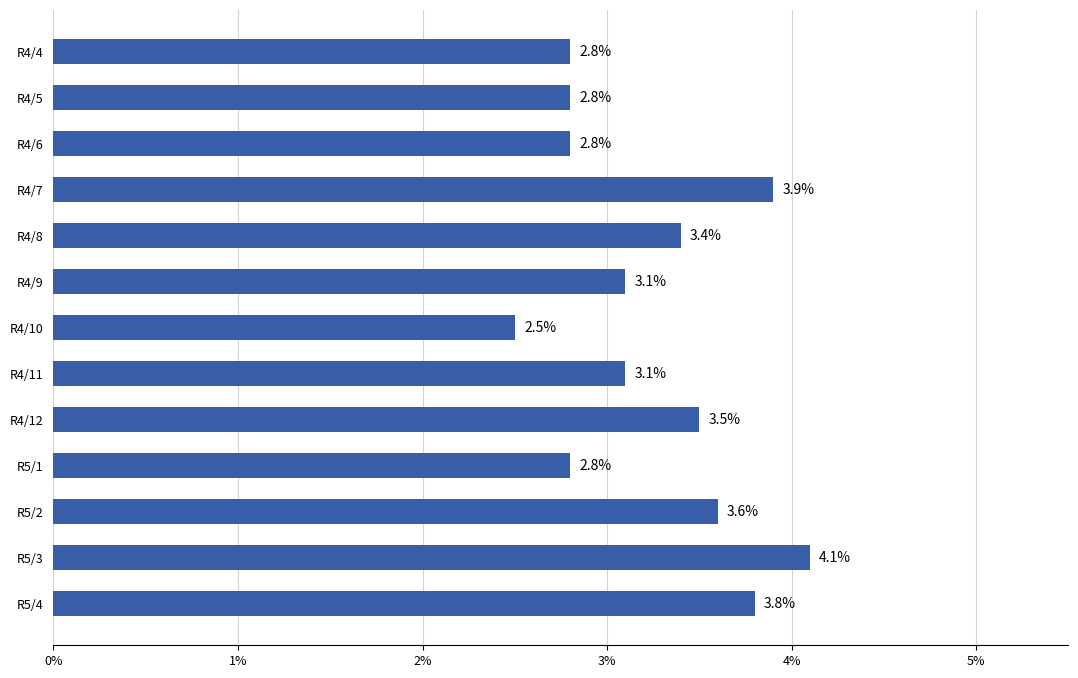

Which category has the lowest value across all series?

R4/10